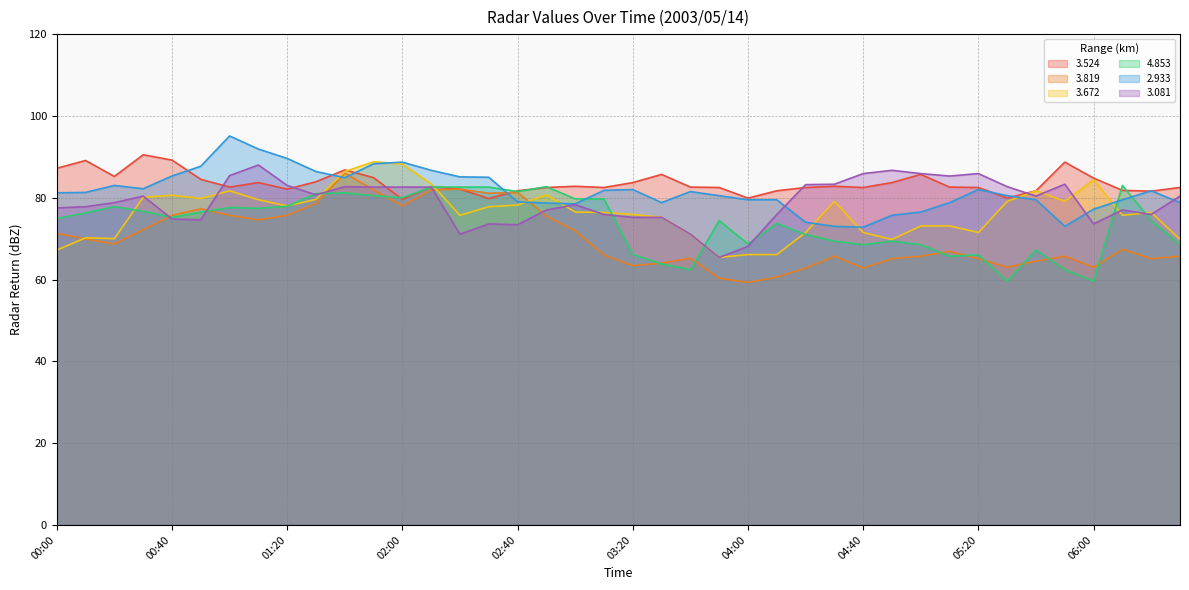

Reading right to left, list all the values displayed in this chart.

  3.524: 82.5	81.6	81.8	84.8	88.7	81.7	79.9	82.5	82.6	85.7	83.7	82.5	82.8	82.5	81.7	79.9	82.5	82.6	85.7	83.7	82.5	82.8	82.5	81.7	79.8	82.1	82.7	79.6	84.9	86.8	83.9	82.1	83.7	82.6	84.5	89.2	90.5	85.2	89.1	87.2
  3.819: 65.7	65.1	67.4	63.0	65.7	64.5	63.0	65.1	66.9	65.7	65.1	62.8	65.7	62.8	60.6	59.3	60.3	65.2	64.0	63.4	66.0	71.9	75.5	81.3	81.1	82.1	81.9	78.0	81.9	86.0	78.6	75.7	74.6	75.7	77.3	75.7	72.2	68.7	69.9	71.3
  3.672: 69.8	76.4	75.7	84.4	79.1	81.7	79.1	71.5	73.1	73.1	69.8	71.5	79.1	71.5	66.1	66.1	65.4	71.1	75.2	75.9	76.4	76.5	80.7	78.2	77.8	75.7	83.4	88.2	88.8	86.4	79.6	78.0	79.5	81.7	79.8	80.6	80.1	70.0	70.2	67.2
  4.853: 68.5	74.4	83.0	59.6	62.4	67.2	59.6	66.0	65.7	68.5	69.4	68.5	69.4	71.0	73.7	68.7	74.4	62.4	63.8	66.1	79.7	79.7	82.7	81.5	82.6	82.6	82.6	80.0	80.5	81.2	81.0	77.9	77.4	77.6	76.5	75.2	76.7	77.8	76.3	74.9
  2.933: 78.8	81.7	79.5	77.2	73.0	79.5	80.5	82.0	78.8	76.5	75.7	72.8	73.0	74.0	79.5	79.5	80.5	81.5	78.8	82.0	81.8	78.5	78.7	79.0	85.0	85.1	86.7	88.7	88.3	84.9	86.4	89.6	91.9	95.1	87.7	85.3	82.2	83.0	81.3	81.2
  3.081: 80.4	75.9	77.0	73.6	83.3	80.4	82.7	85.9	85.3	85.9	86.7	85.9	83.3	83.2	75.9	68.1	65.4	71.1	75.2	75.2	75.9	78.3	77.0	73.4	73.6	71.1	82.6	82.6	82.6	82.7	80.7	83.0	88.0	85.4	74.6	74.8	80.4	78.8	77.8	77.5